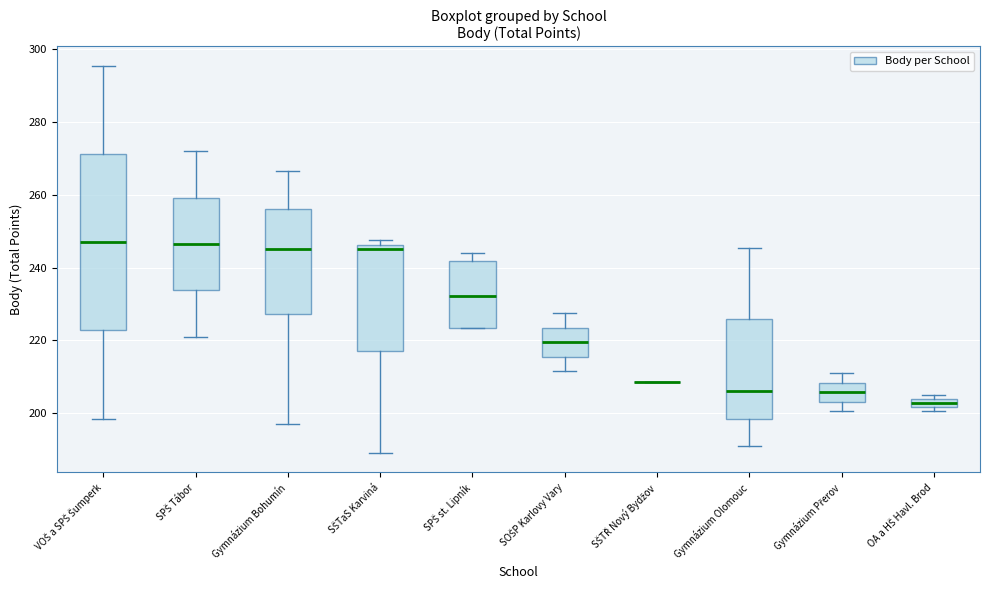

Which box is the tallest, from its lower edge to its upper edge?

VOŠ a SPŠ Šumperk